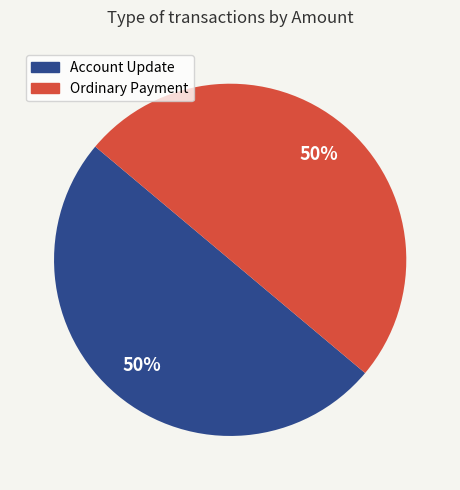

The Account Update slice represents 59% of the pie. True or false?

False